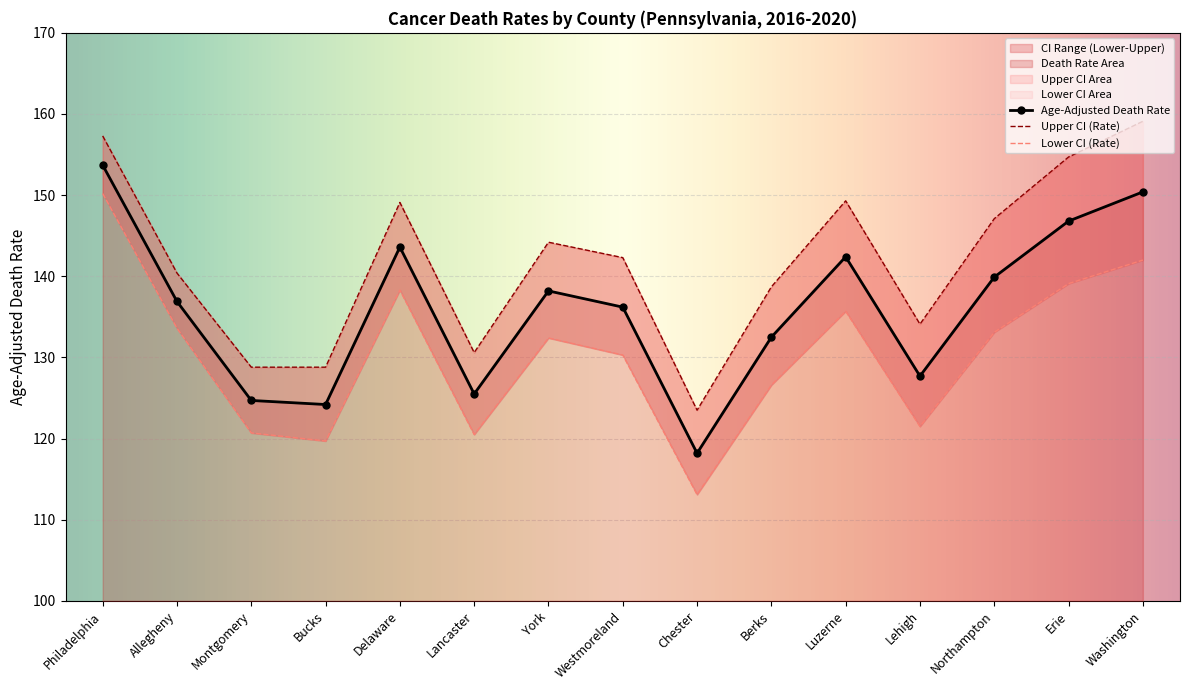

Which category has the lowest value in the Death Rate Area series?

Chester